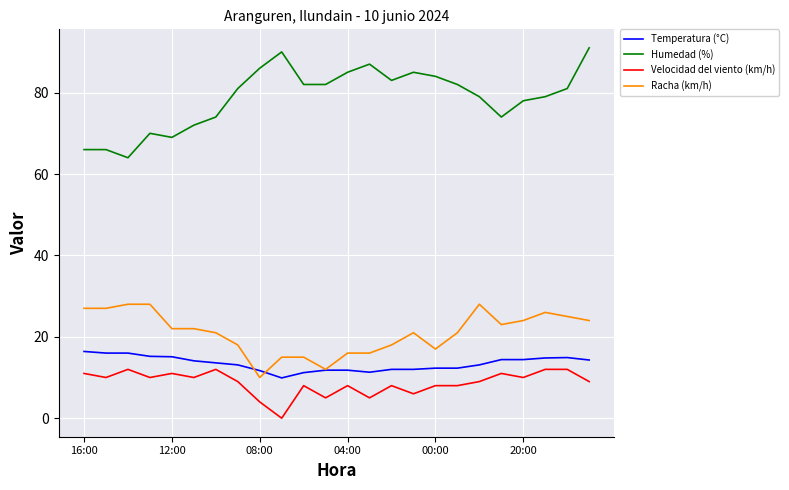

How many lines are shown in the chart?

4